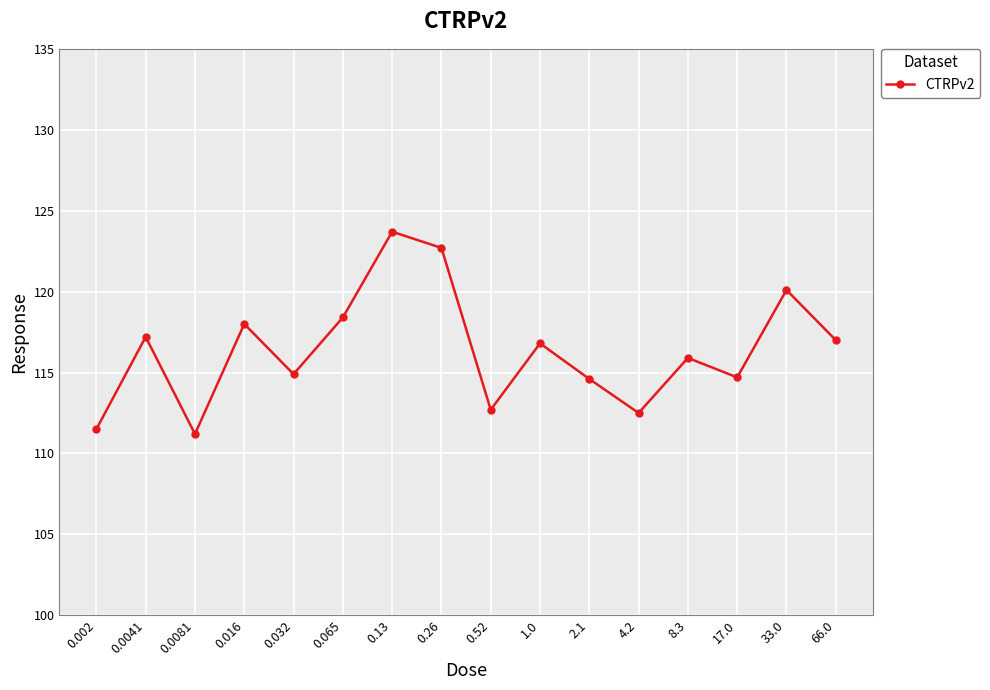

Approximately how many times larger is the value at 0.0081 compared to 0.032?

1.0